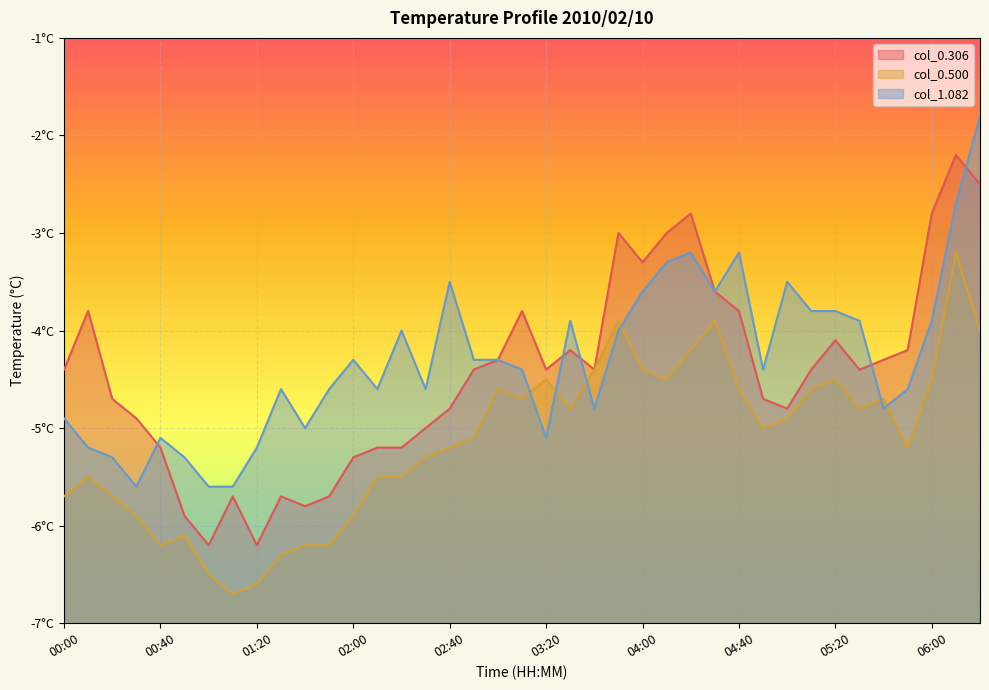

Reading right to left, what are all the values shown in this chart?

col_0.306: 06:20=-2.5	06:10=-2.2	06:00=-2.8	05:50=-4.2	05:40=-4.3	05:30=-4.4	05:20=-4.1	05:10=-4.4	05:00=-4.8	04:50=-4.7	04:40=-3.8	04:30=-3.6	04:20=-2.8	04:10=-3.0	04:00=-3.3	03:50=-3.0	03:40=-4.4	03:30=-4.2	03:20=-4.4	03:10=-3.8	03:00=-4.3	02:50=-4.4	02:40=-4.8	02:30=-5.0	02:20=-5.2	02:10=-5.2	02:00=-5.3	01:50=-5.7	01:40=-5.8	01:30=-5.7	01:20=-6.2	01:10=-5.7	01:00=-6.2	00:50=-5.9	00:40=-5.2	00:30=-4.9	00:20=-4.7	00:10=-3.8	00:00=-4.4
col_0.500: 06:20=-4.0	06:10=-3.2	06:00=-4.5	05:50=-5.2	05:40=-4.7	05:30=-4.8	05:20=-4.5	05:10=-4.6	05:00=-4.9	04:50=-5.0	04:40=-4.6	04:30=-3.9	04:20=-4.2	04:10=-4.5	04:00=-4.4	03:50=-3.9	03:40=-4.4	03:30=-4.8	03:20=-4.5	03:10=-4.7	03:00=-4.6	02:50=-5.1	02:40=-5.2	02:30=-5.3	02:20=-5.5	02:10=-5.5	02:00=-5.9	01:50=-6.2	01:40=-6.2	01:30=-6.3	01:20=-6.6	01:10=-6.7	01:00=-6.5	00:50=-6.1	00:40=-6.2	00:30=-5.9	00:20=-5.7	00:10=-5.5	00:00=-5.7
col_1.082: 06:20=-1.8	06:10=-2.7	06:00=-3.9	05:50=-4.6	05:40=-4.8	05:30=-3.9	05:20=-3.8	05:10=-3.8	05:00=-3.5	04:50=-4.4	04:40=-3.2	04:30=-3.6	04:20=-3.2	04:10=-3.3	04:00=-3.6	03:50=-4.0	03:40=-4.8	03:30=-3.9	03:20=-5.1	03:10=-4.4	03:00=-4.3	02:50=-4.3	02:40=-3.5	02:30=-4.6	02:20=-4.0	02:10=-4.6	02:00=-4.3	01:50=-4.6	01:40=-5.0	01:30=-4.6	01:20=-5.2	01:10=-5.6	01:00=-5.6	00:50=-5.3	00:40=-5.1	00:30=-5.6	00:20=-5.3	00:10=-5.2	00:00=-4.9